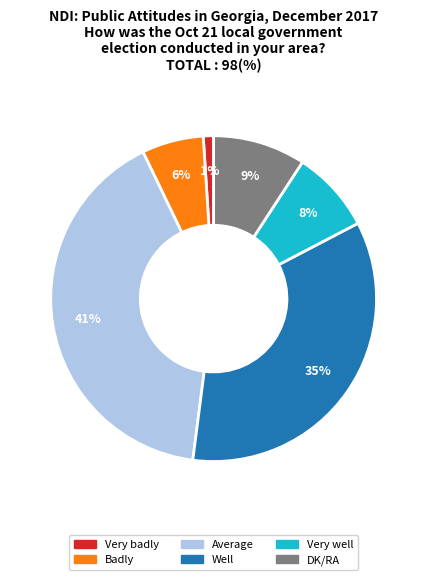

Is it true that Very well is 1% of the pie?

False